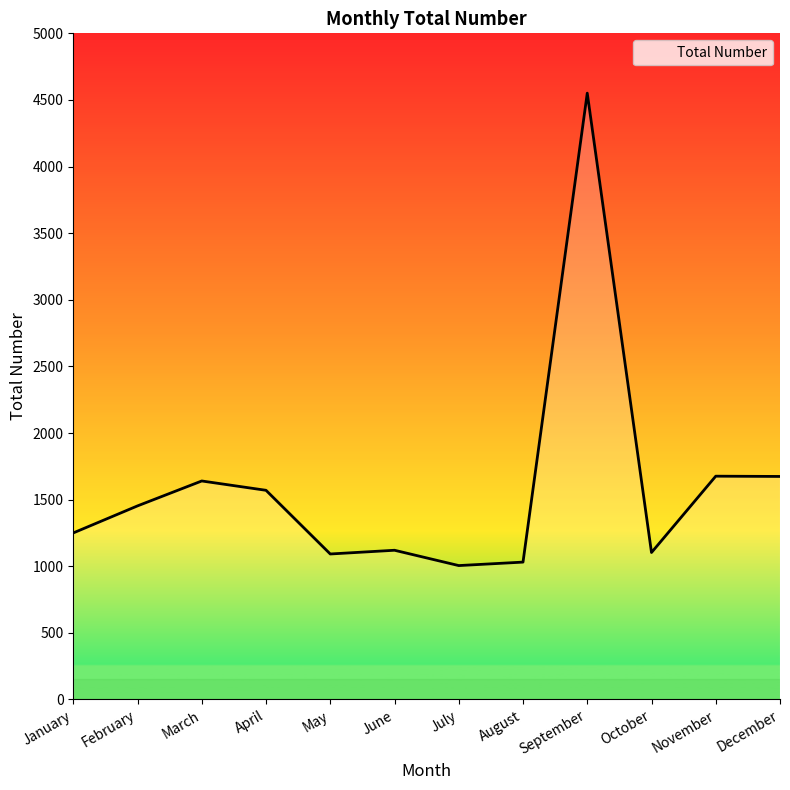

What is the change in value from August to December?

+643